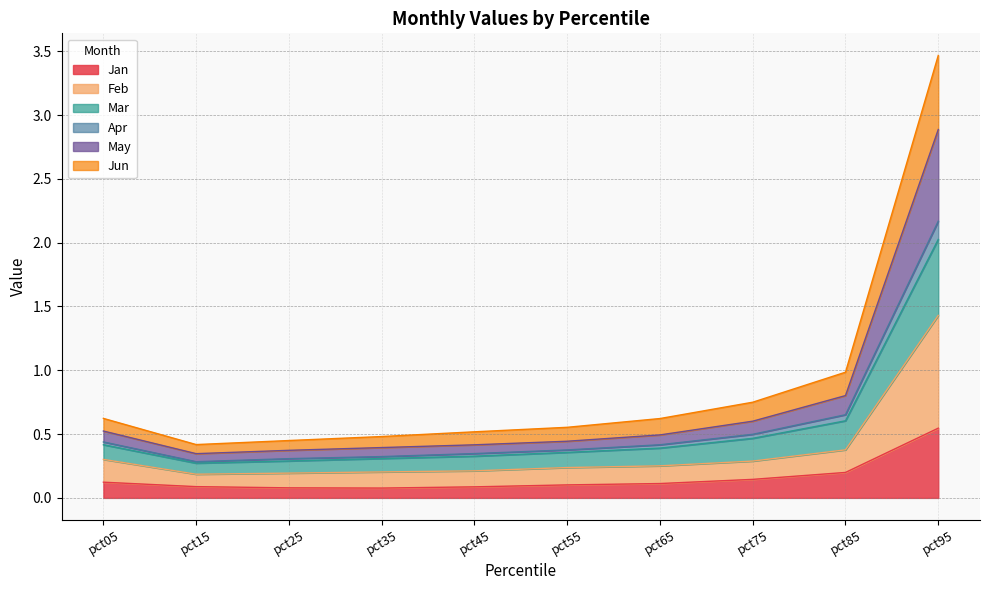

What are all the series names shown in the legend?

Jan, Feb, Mar, Apr, May, Jun